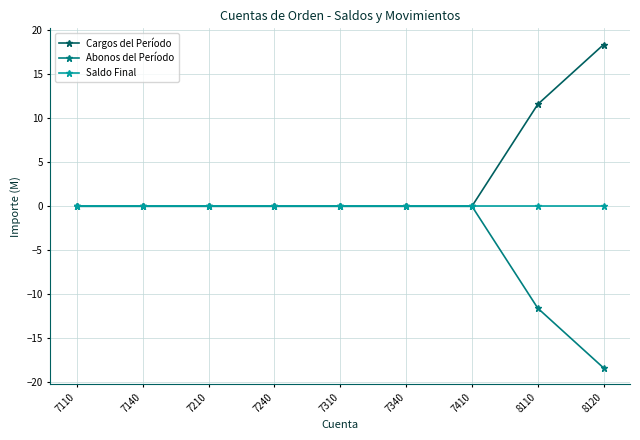

What are all the series names shown in the legend?

Cargos del Período, Abonos del Período, Saldo Final